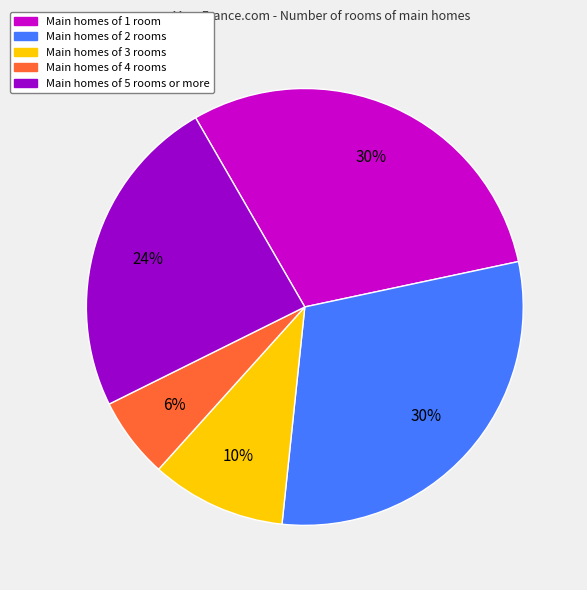

Is there a majority slice in this chart?

No